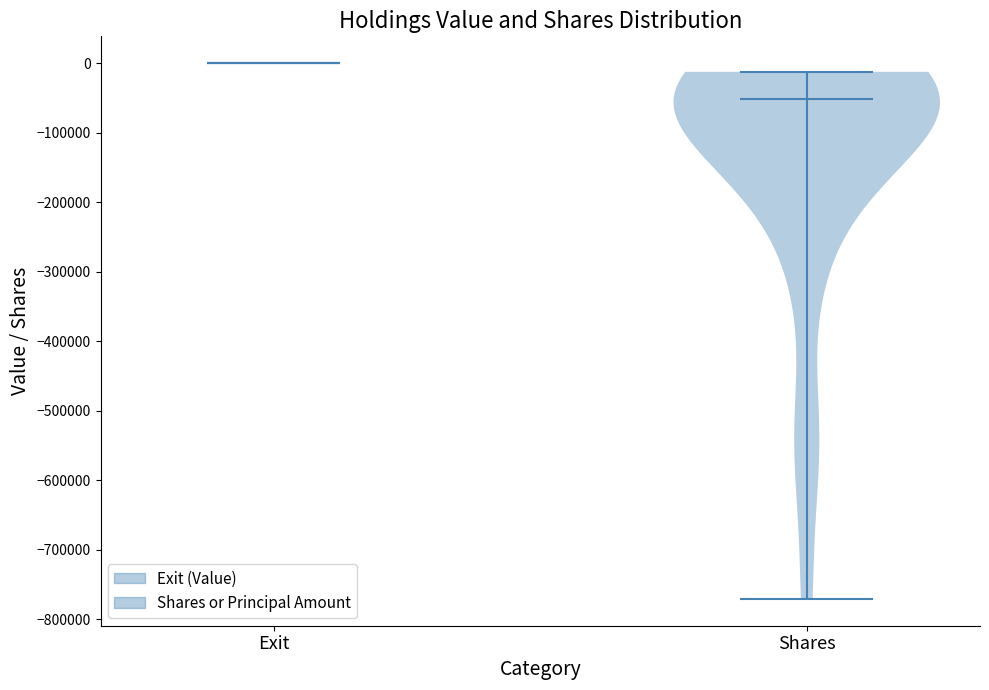

Which violin has the highest median line?

Exit